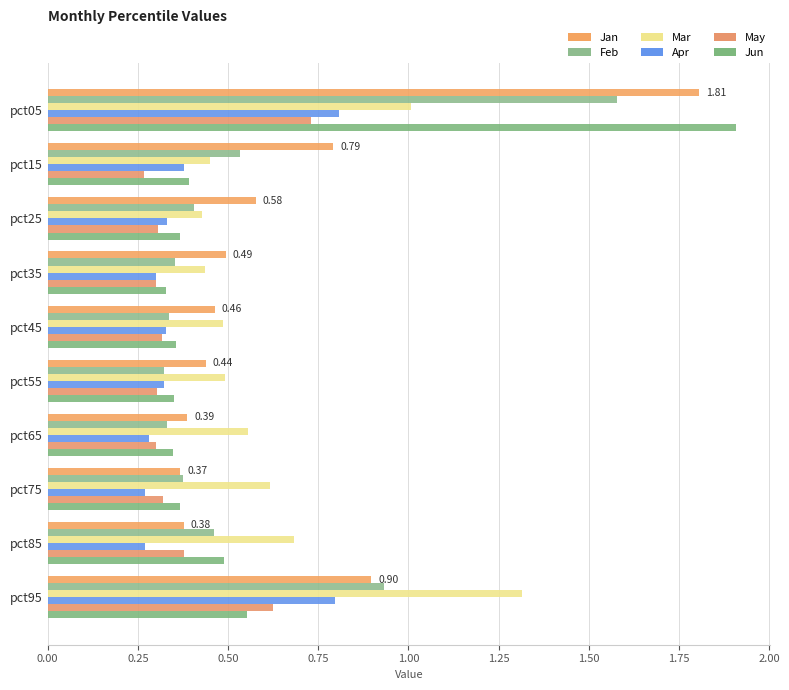

What is the value of the May bar at the 3rd from the left?

0.3